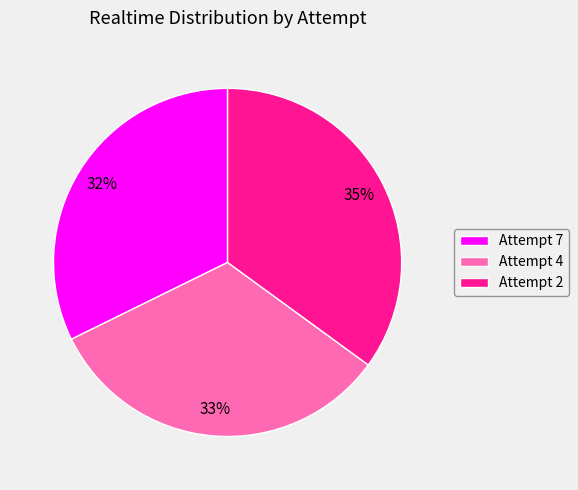

Which category has the biggest portion of the pie?

Attempt 2